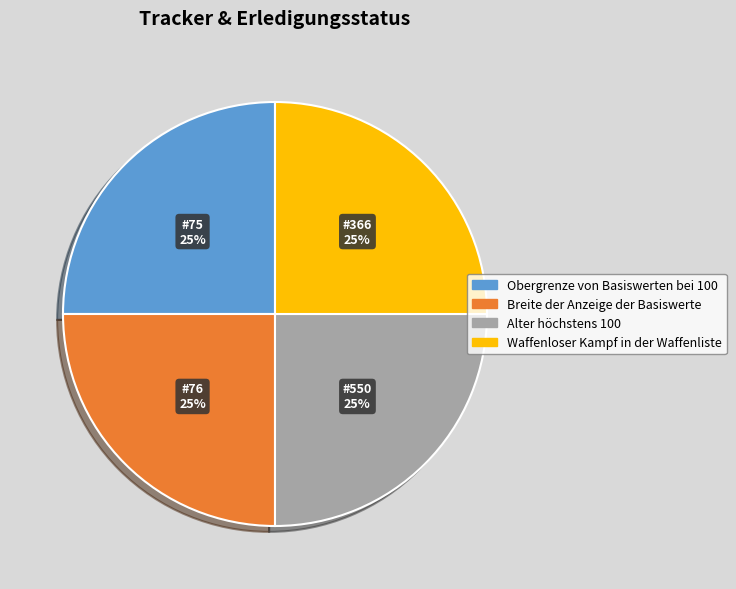

Is there a majority slice in this chart?

No